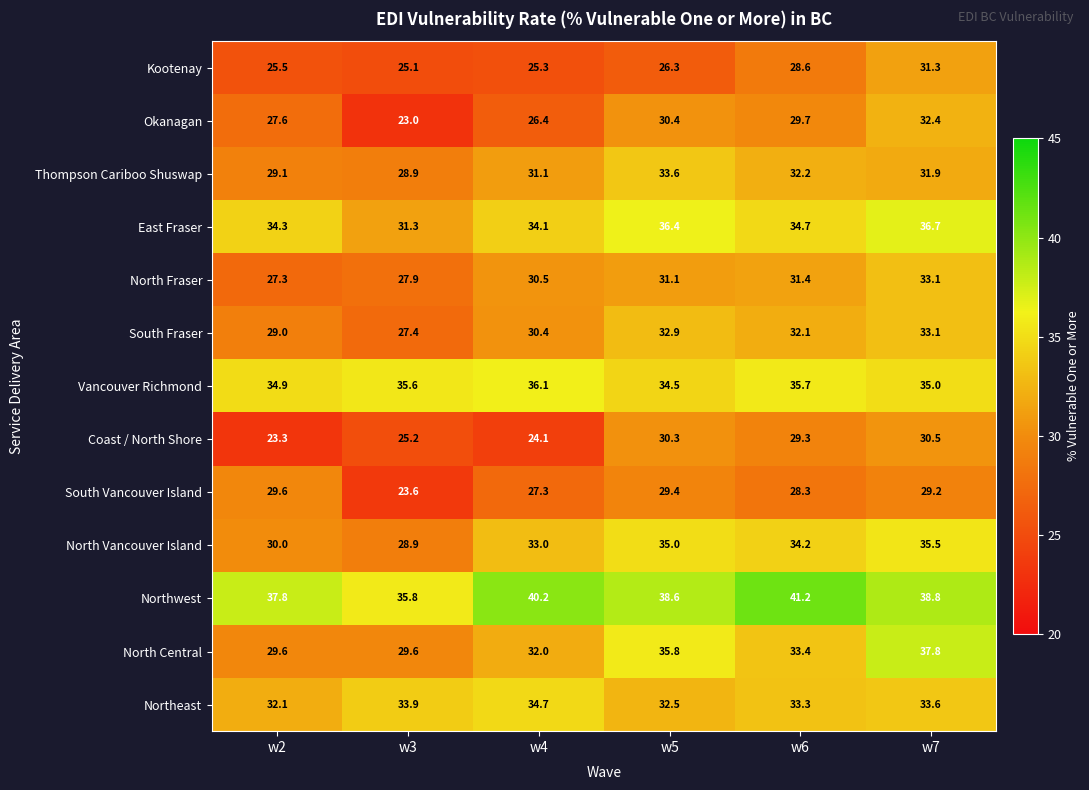

True or false: Coast / North Shore has a value of 31.8 at w4.

False